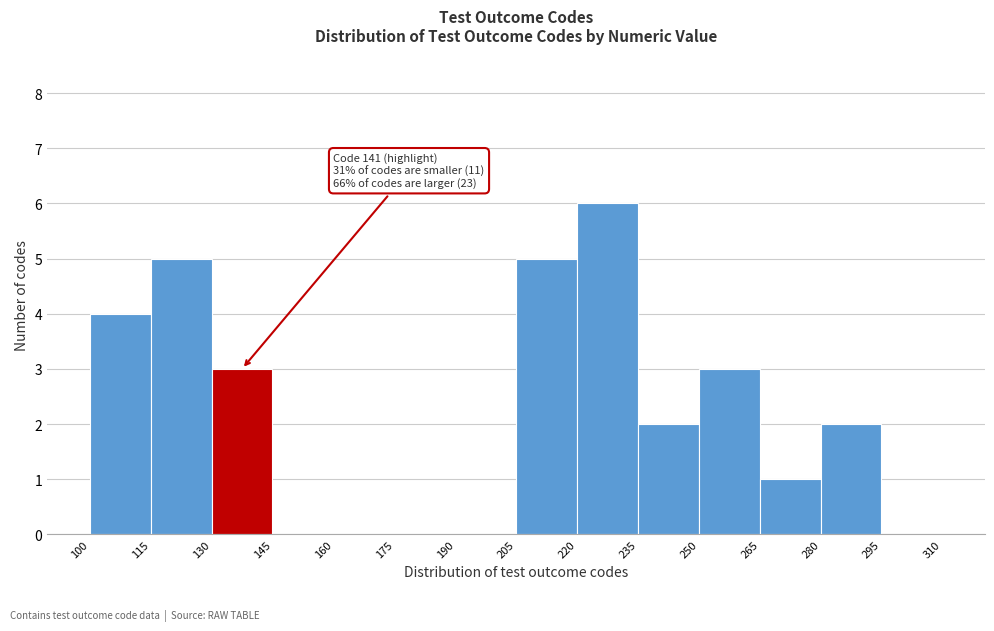

Over which range of the x-axis is the bar tallest?

220 to 235